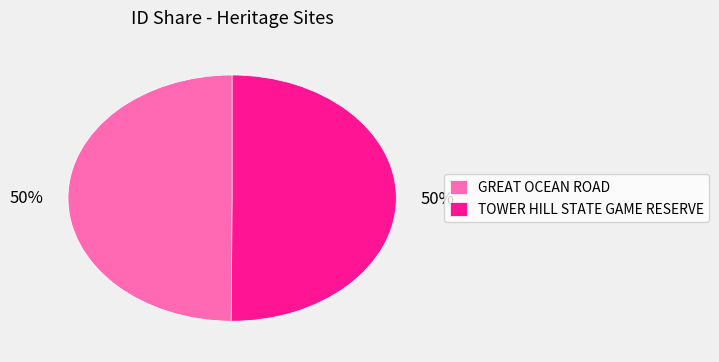

To the nearest percent, what is the average slice percentage?

50%